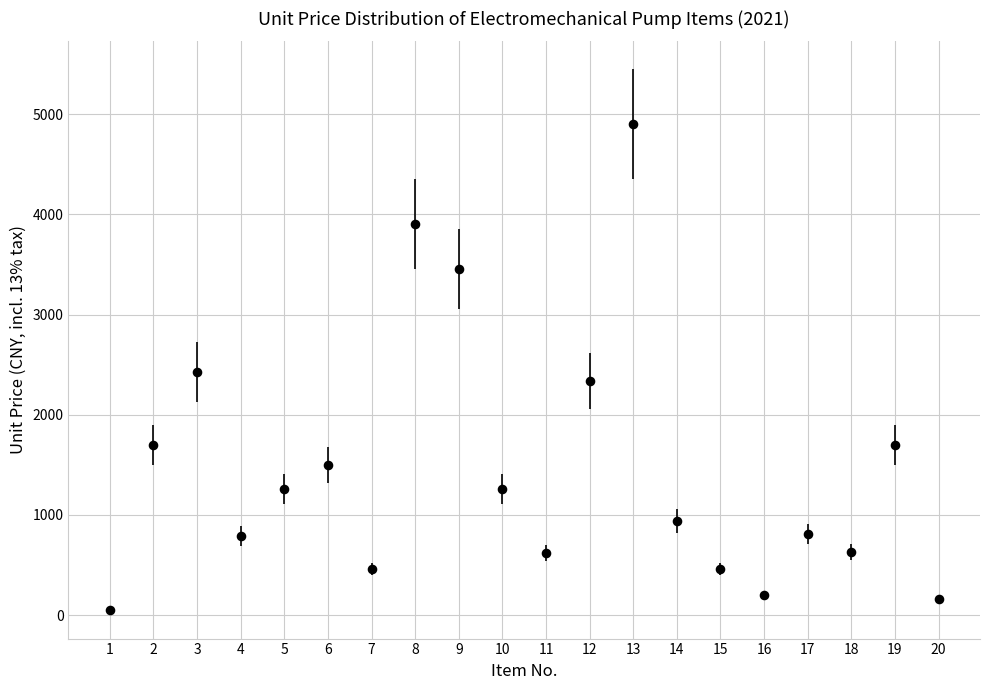

What is the range of X values (max minus min)?

19.0